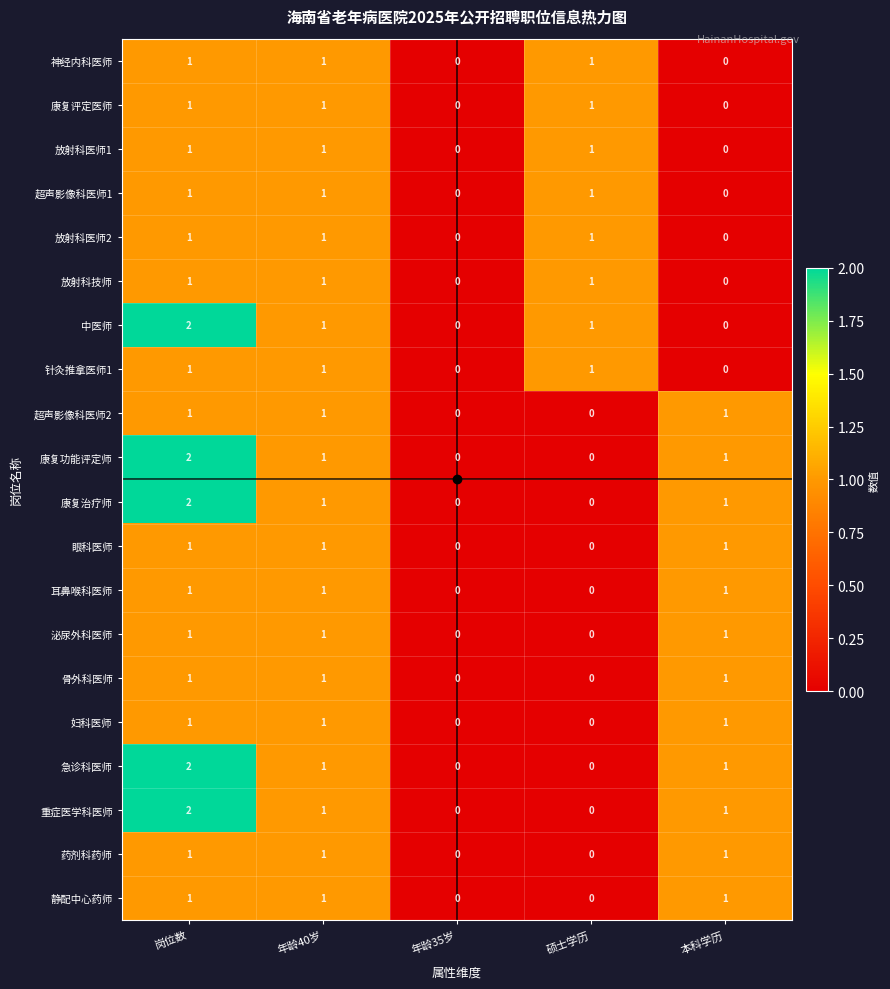

The 放射科技师 series shows 0 at 年龄35岁. True or false?

True